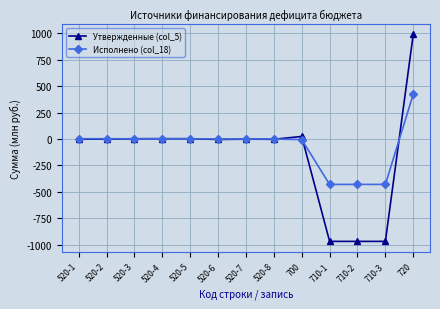

List the series in order of their peak value, lowest first.

Исполнено (col_18), Утвержденные (col_5)